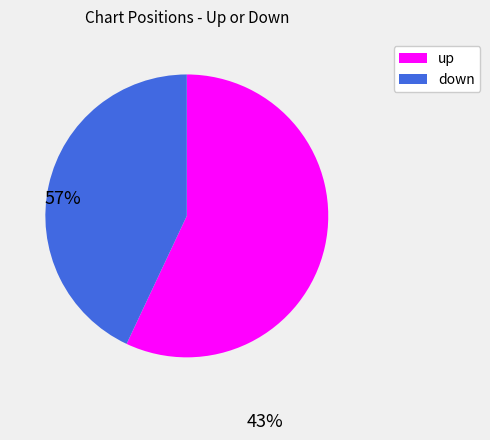

Is it true that down is 36% of the pie?

False